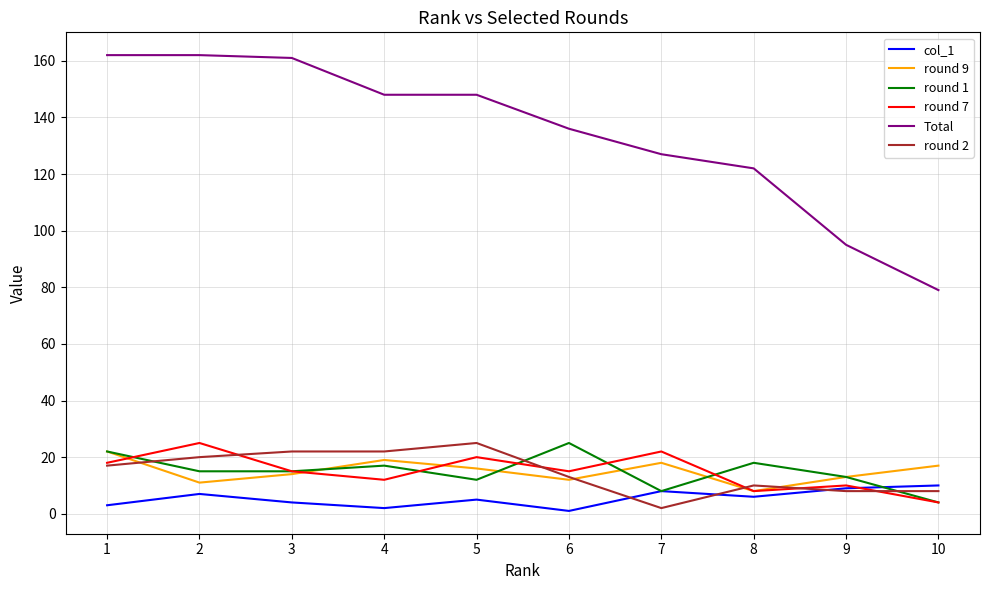

True or false: col_1 and round 9 intersect in this chart.

False